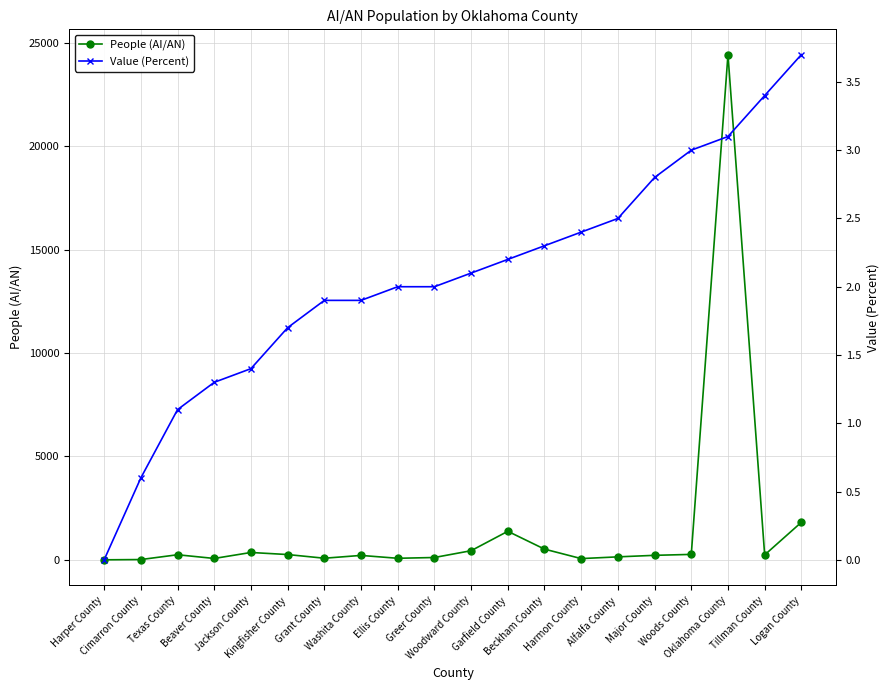

Between Texas County and Kingfisher County, which series saw the biggest shift?

People (AI/AN)